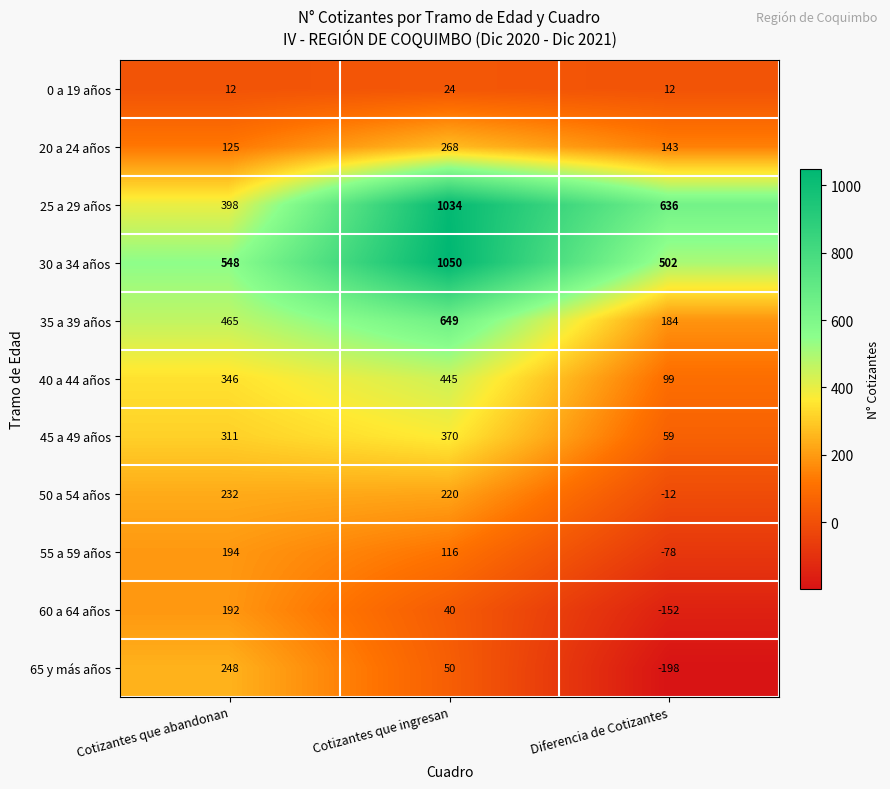

At which category is the sum across all series the highest?

Cotizantes que ingresan